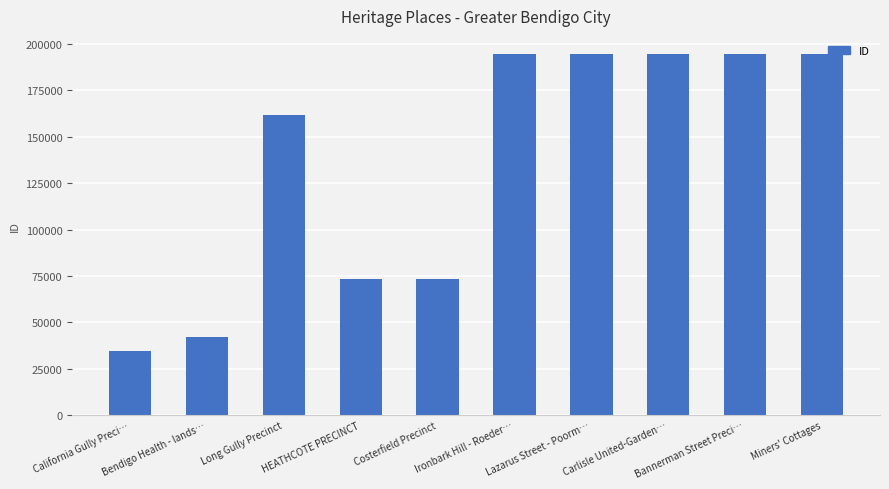

What position from the left is Costerfield Precinct?

5